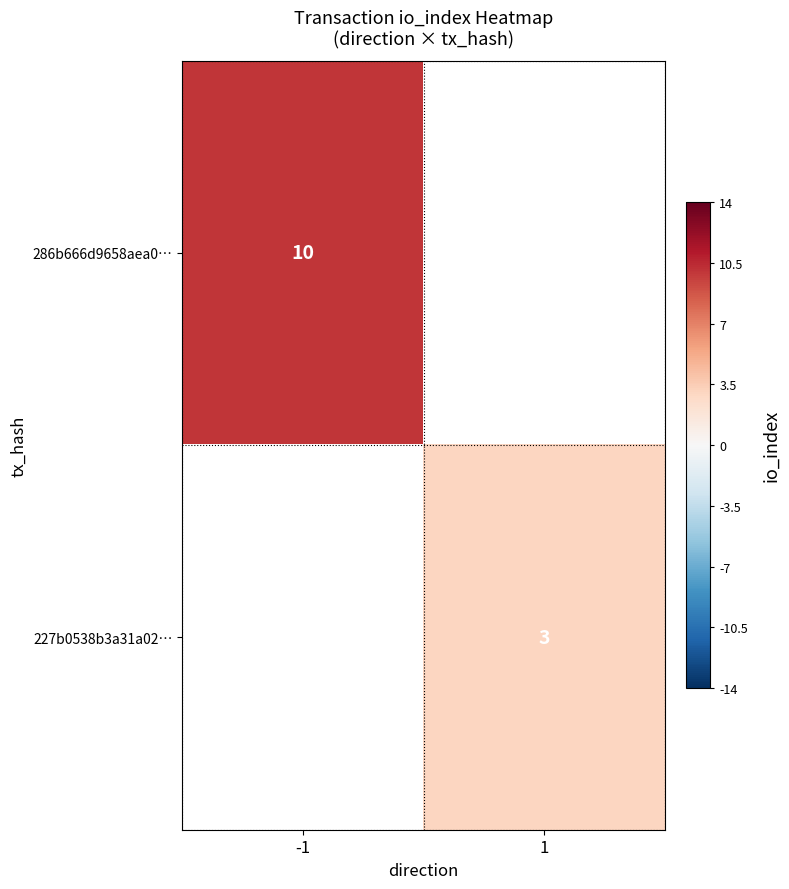

Is it true that 227b0538b3a31a02… equals 4 at 1?

False